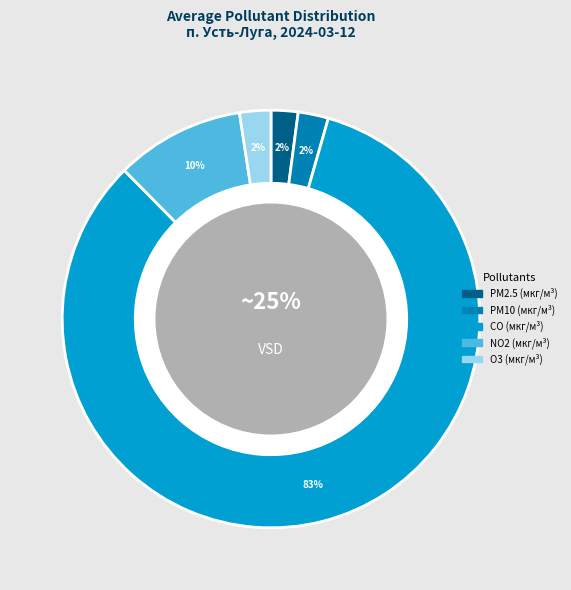

How much of the chart is everything except PM10 (мкг/м³)?

97.6%